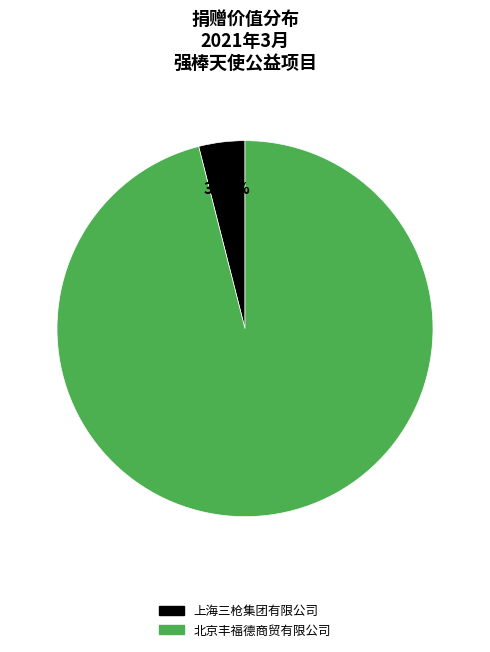

To the nearest percent, what percentage of the pie is 北京丰福德商贸有限公司?

96%